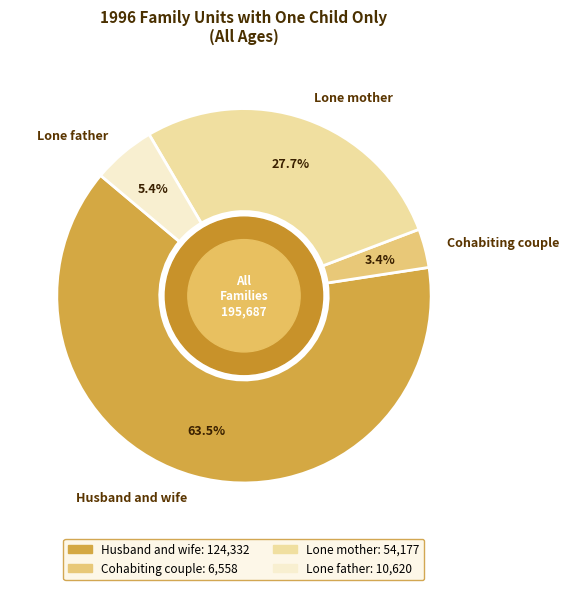

What percentage is the Lone mother slice, to the nearest percent?

28%